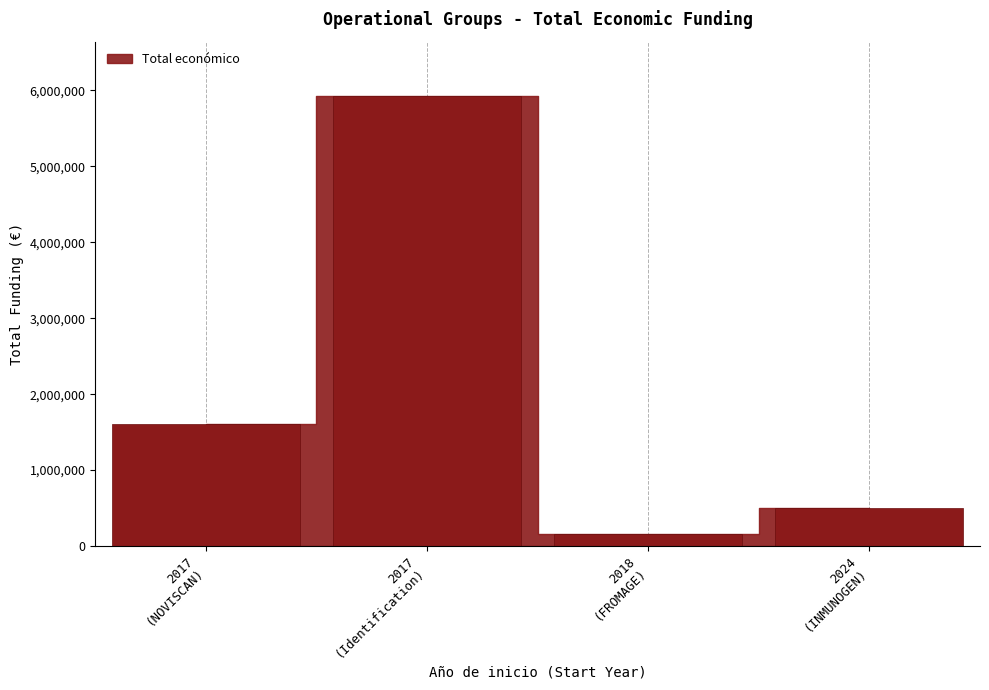

What is the difference between the maximum and minimum values?

5765769